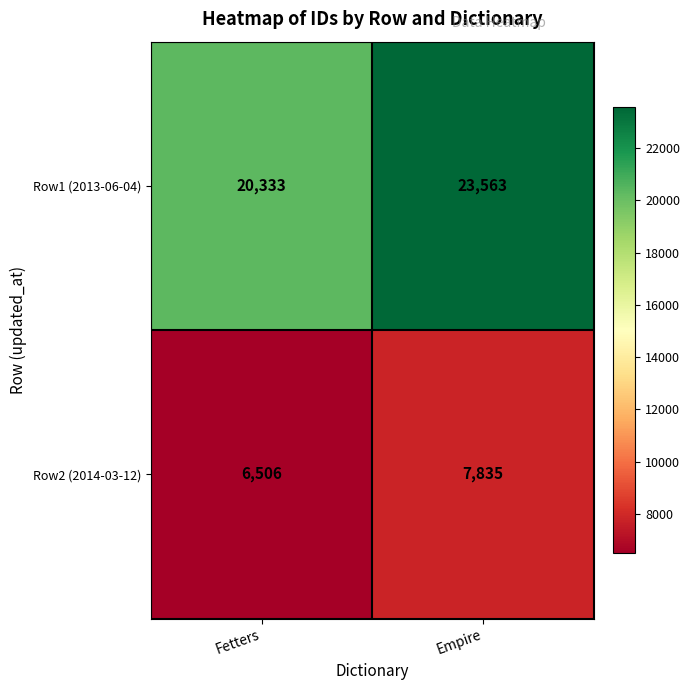

What value does the Row2 (2014-03-12) series have at Empire, to the nearest 100?

7800